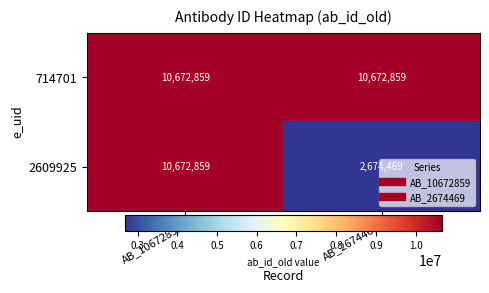

At which category is the sum across all series the highest?

AB_10672859